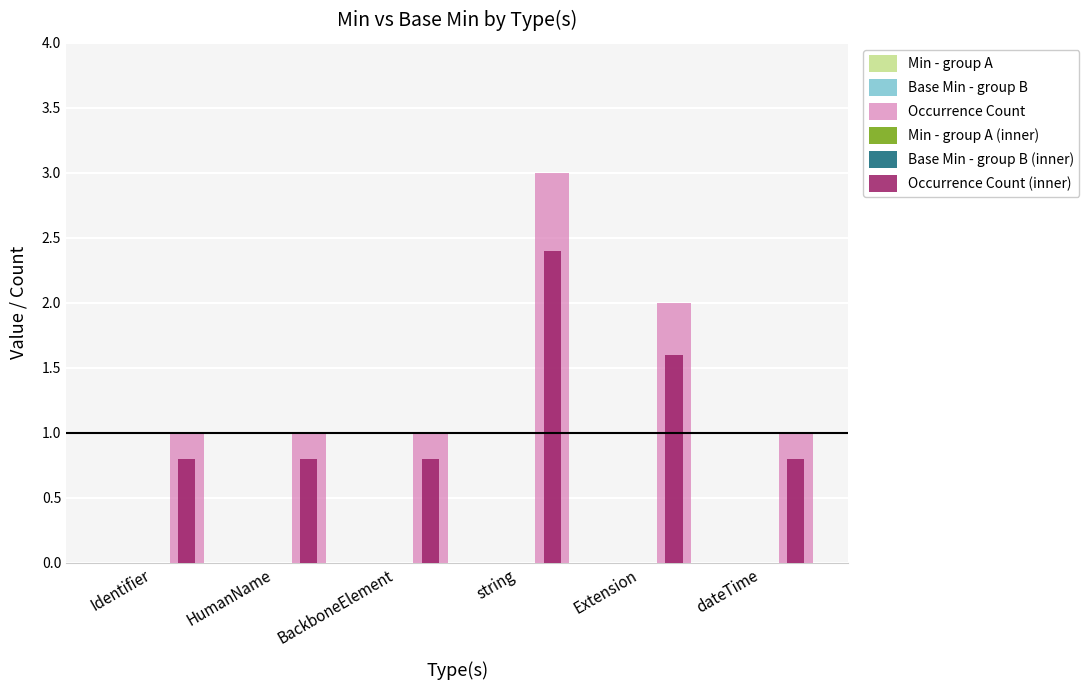

What position from the right is Extension?

2